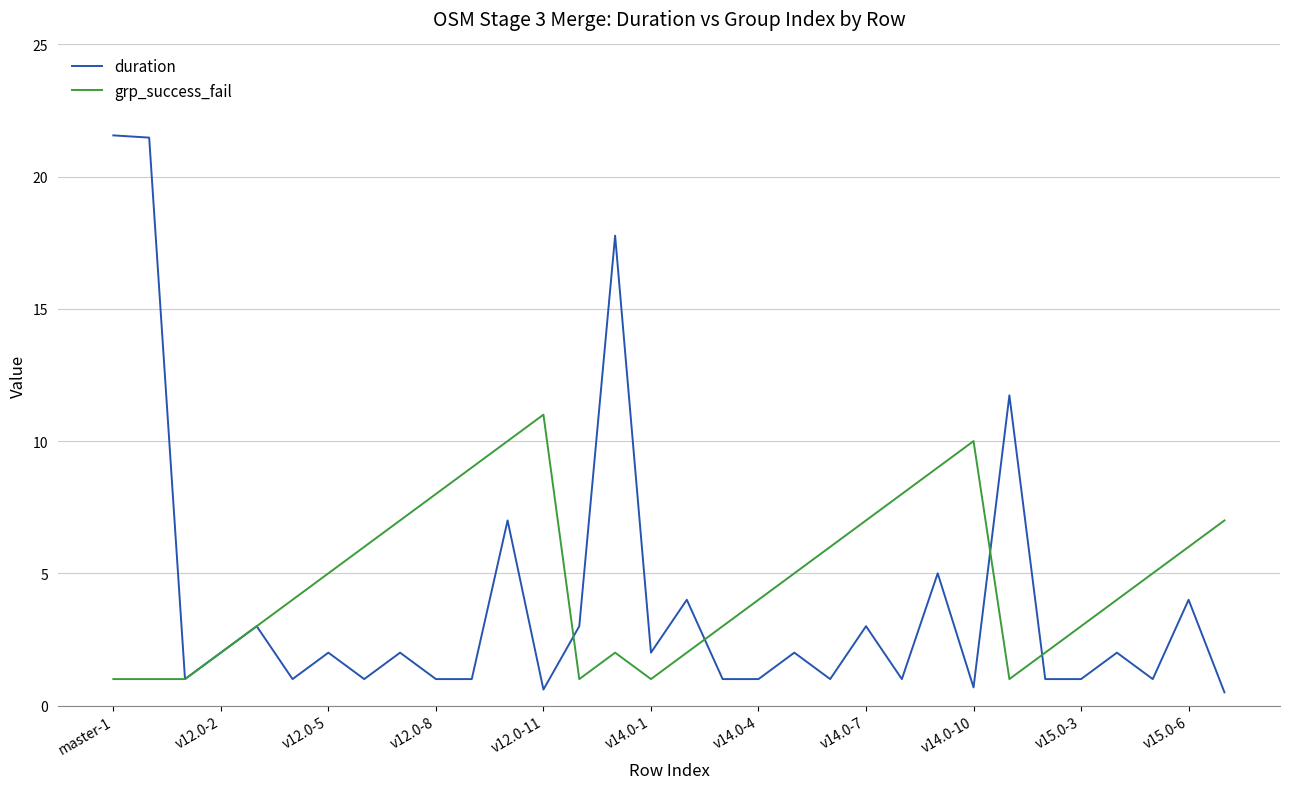

Which series has the widest spread of values?

duration